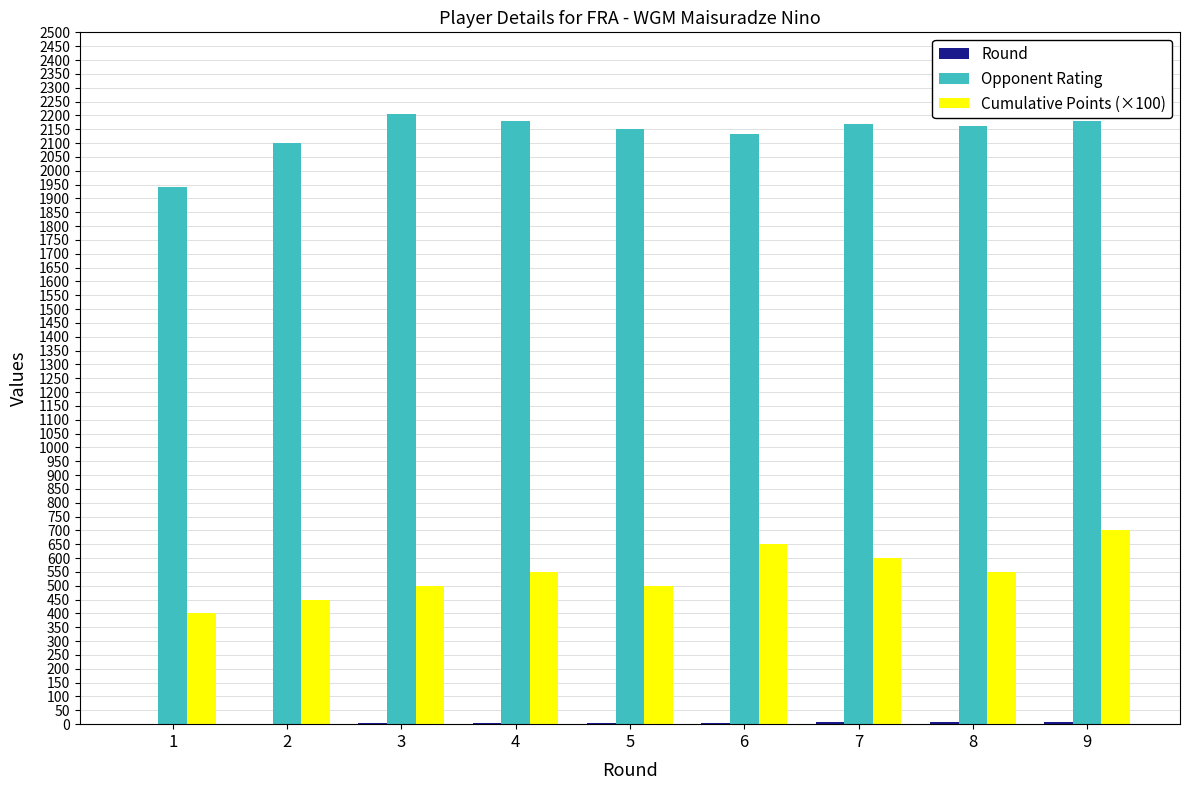

Are the bars grouped side by side (vs. stacked)?

Yes